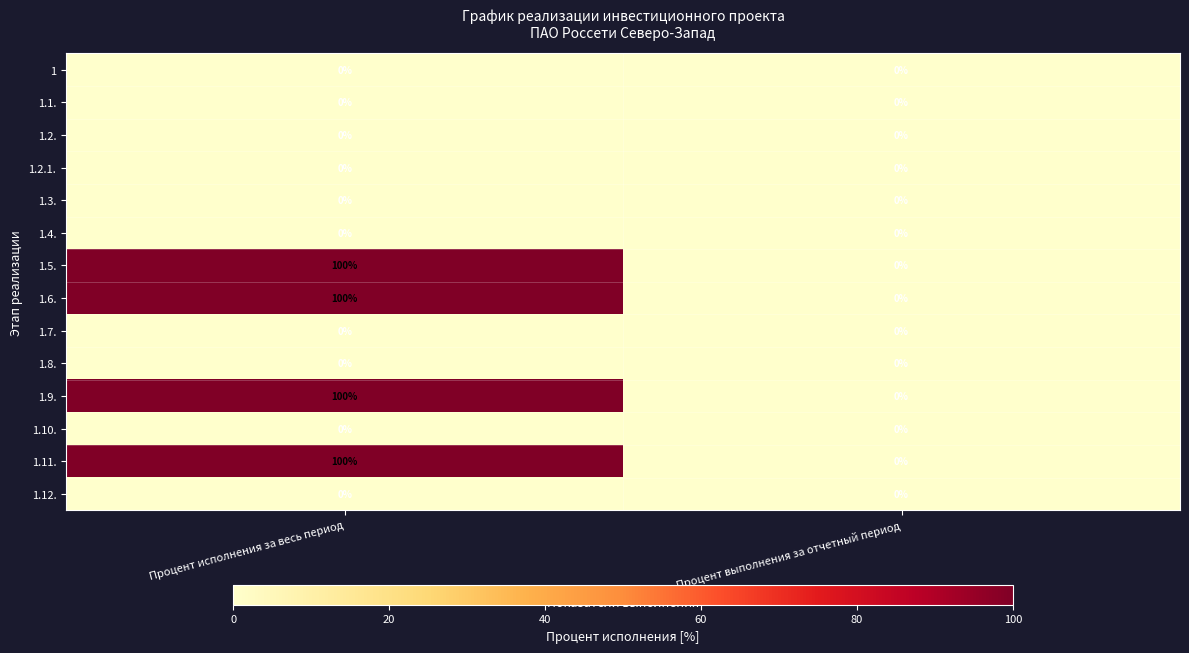

At which category is the sum across all series the highest?

Процент исполнения за весь период